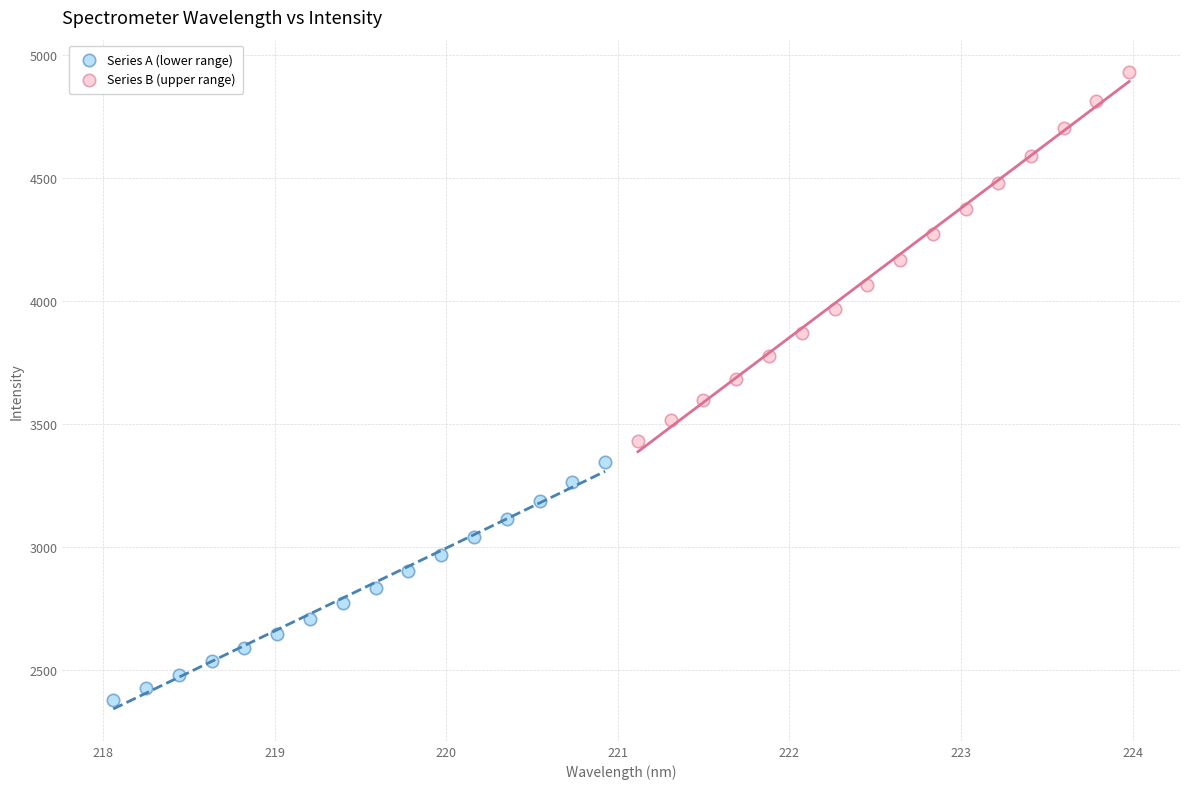

Which series reaches the minimum Y coordinate?

Series A (lower range)